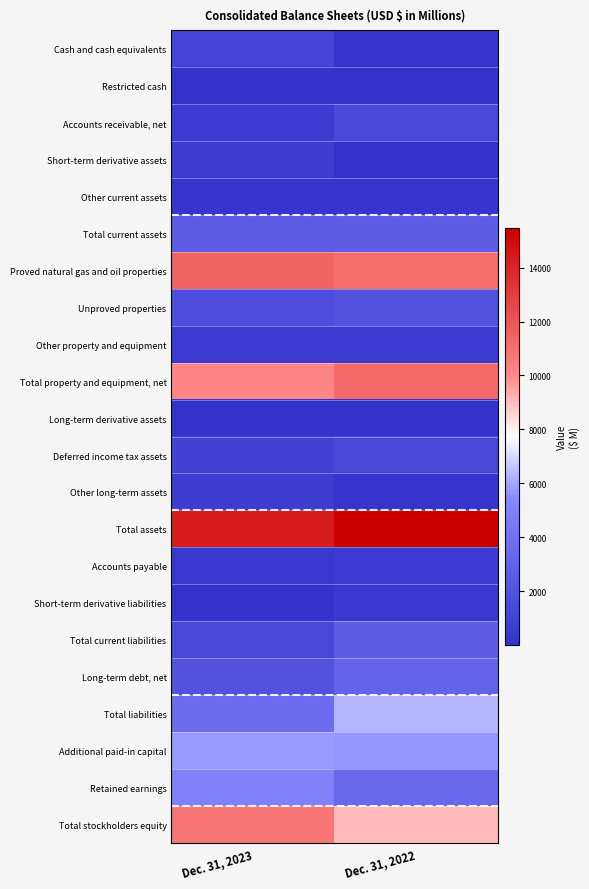

What is the spread (max minus min) of values at Dec. 31, 2023?

14373